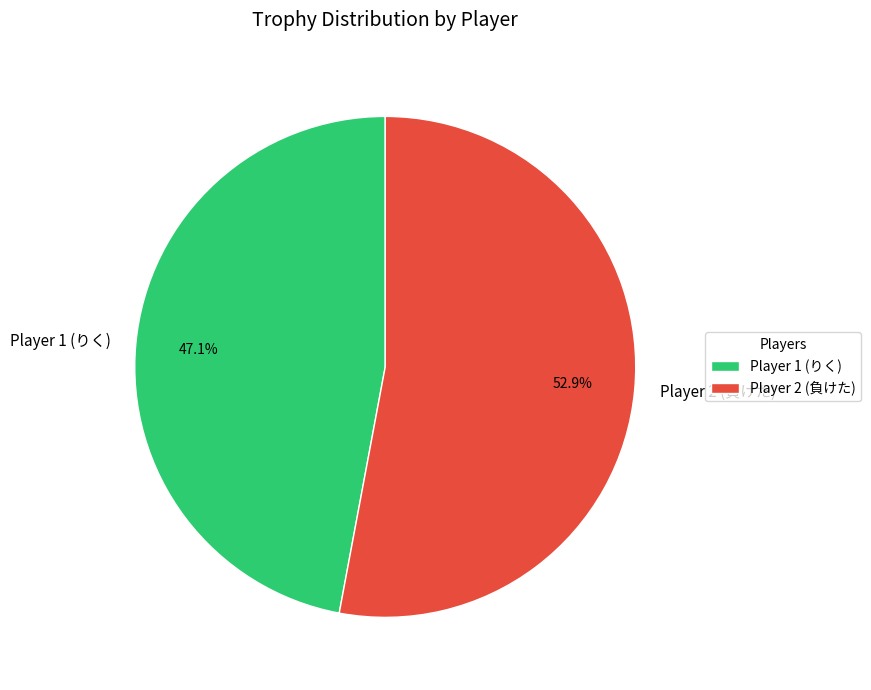

The Player 2 (負けた) slice represents 53% of the pie. True or false?

True